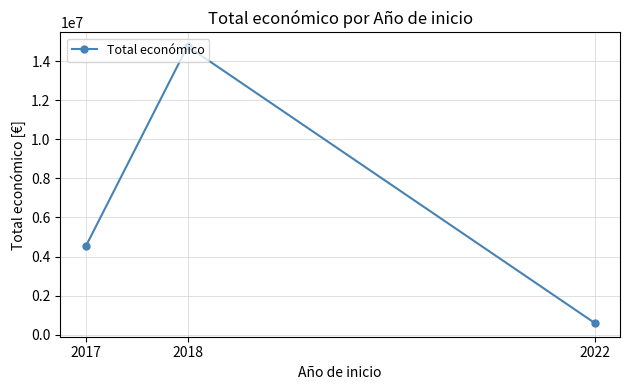

Which label corresponds to the largest value in the chart?

2018